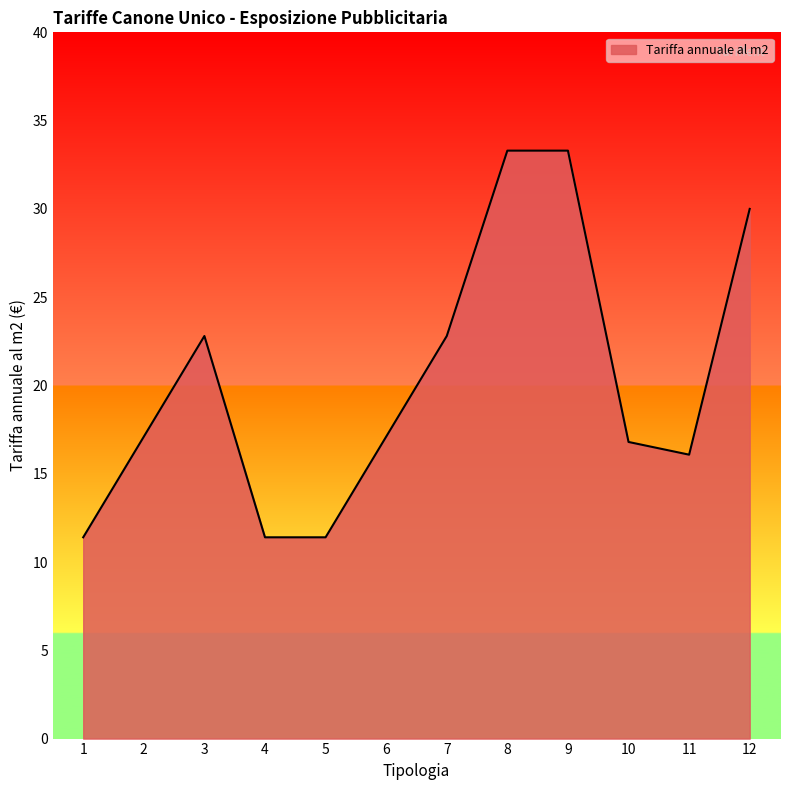

Which has a higher value, 5 or 3?

3